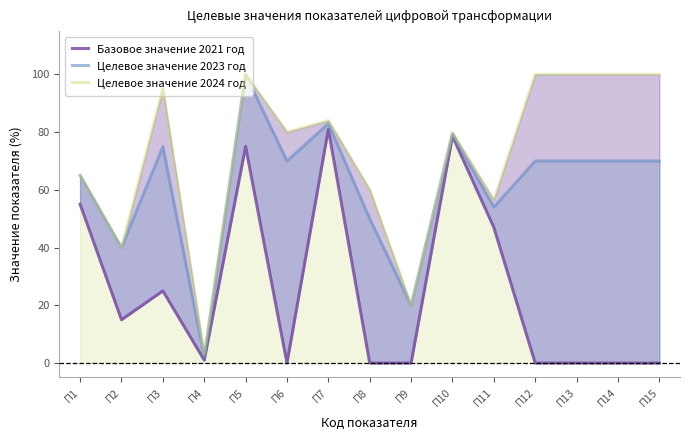

How many interior local peaks does the Целевое значение 2023 год series have?

4